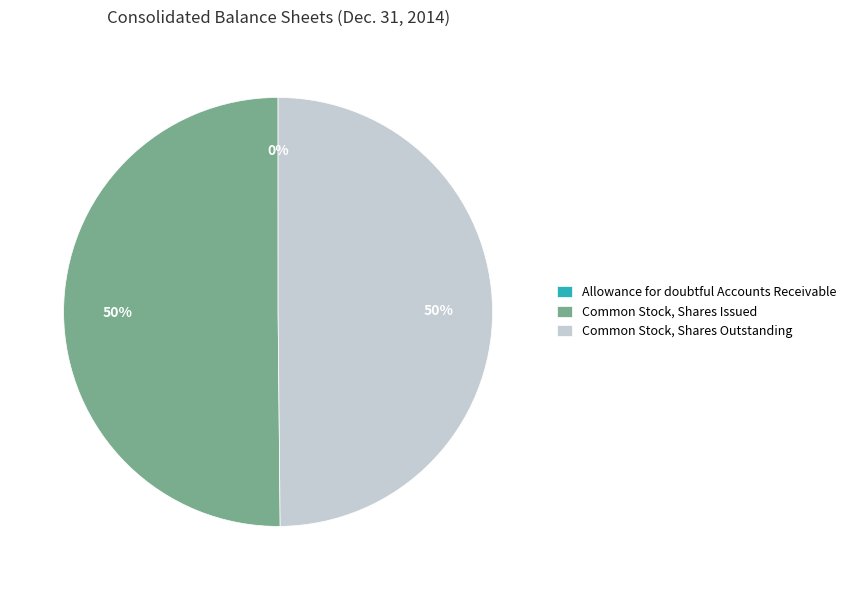

To the nearest percent, what is the difference between the largest and smallest slice percentages?

50%